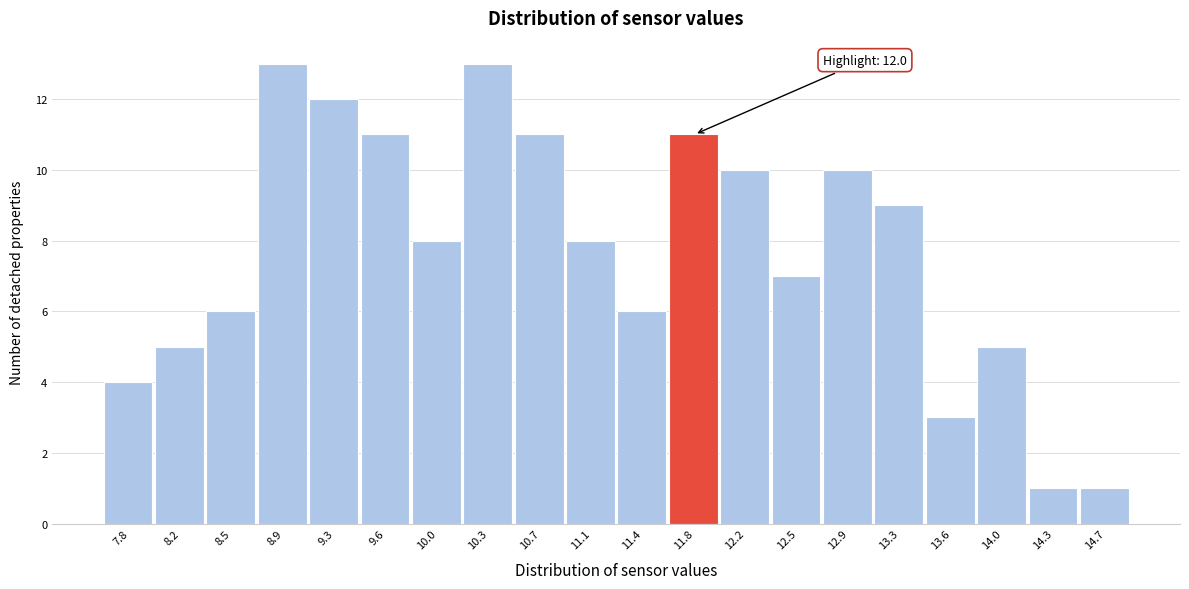

Reading right to left, what are all the values shown in this chart?

14.7=1	14.3=1	14.0=5	13.6=3	13.3=9	12.9=10	12.5=7	12.2=10	11.8=11	11.4=6	11.1=8	10.7=11	10.3=13	10.0=8	9.6=11	9.3=12	8.9=13	8.5=6	8.2=5	7.8=4